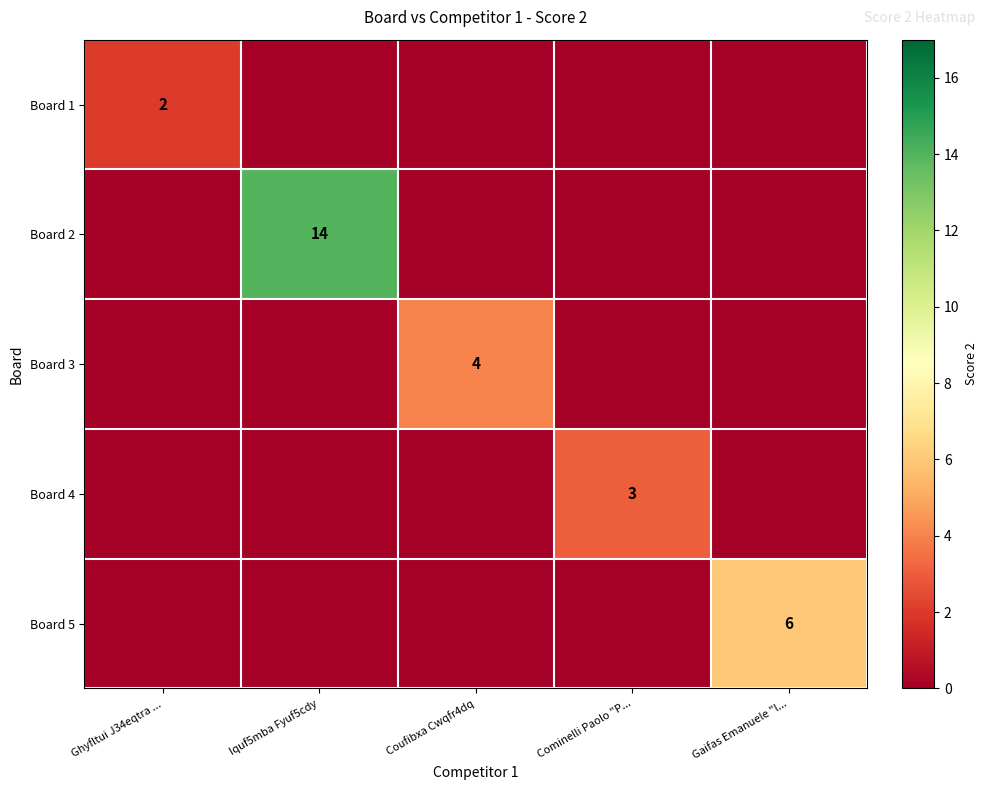

True or false: Board 2 has a value of 3 at Iquf5mba Fyuf5cdy.

False